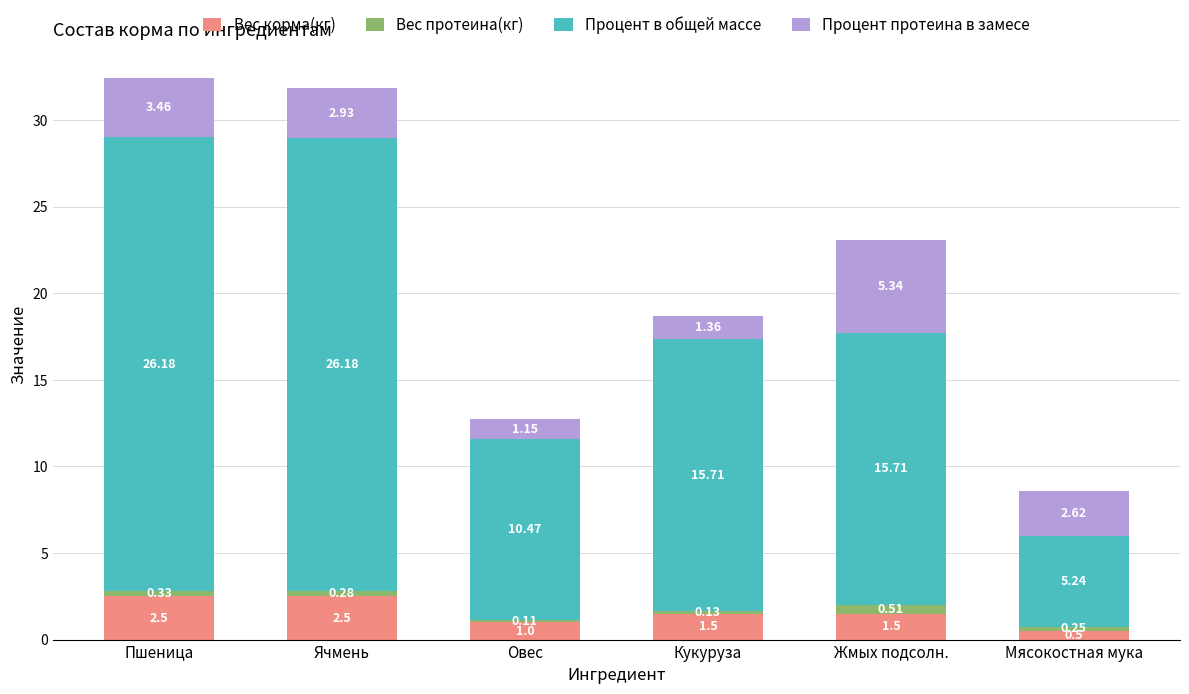

At which label does Вес корма(кг) reach its minimum?

Мясокостная мука